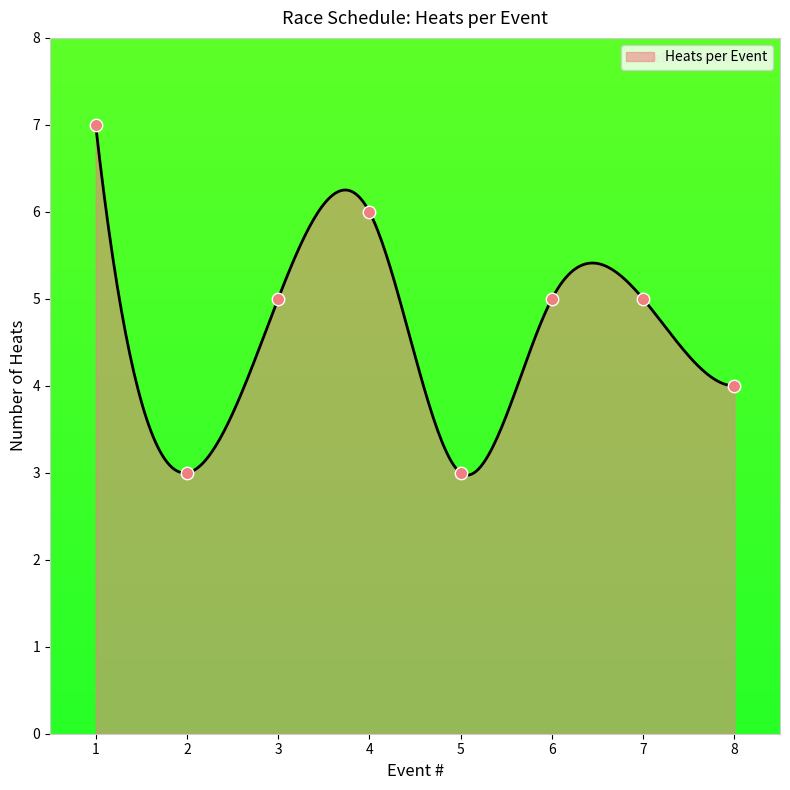

Which has a higher value, 0 or 6?

6